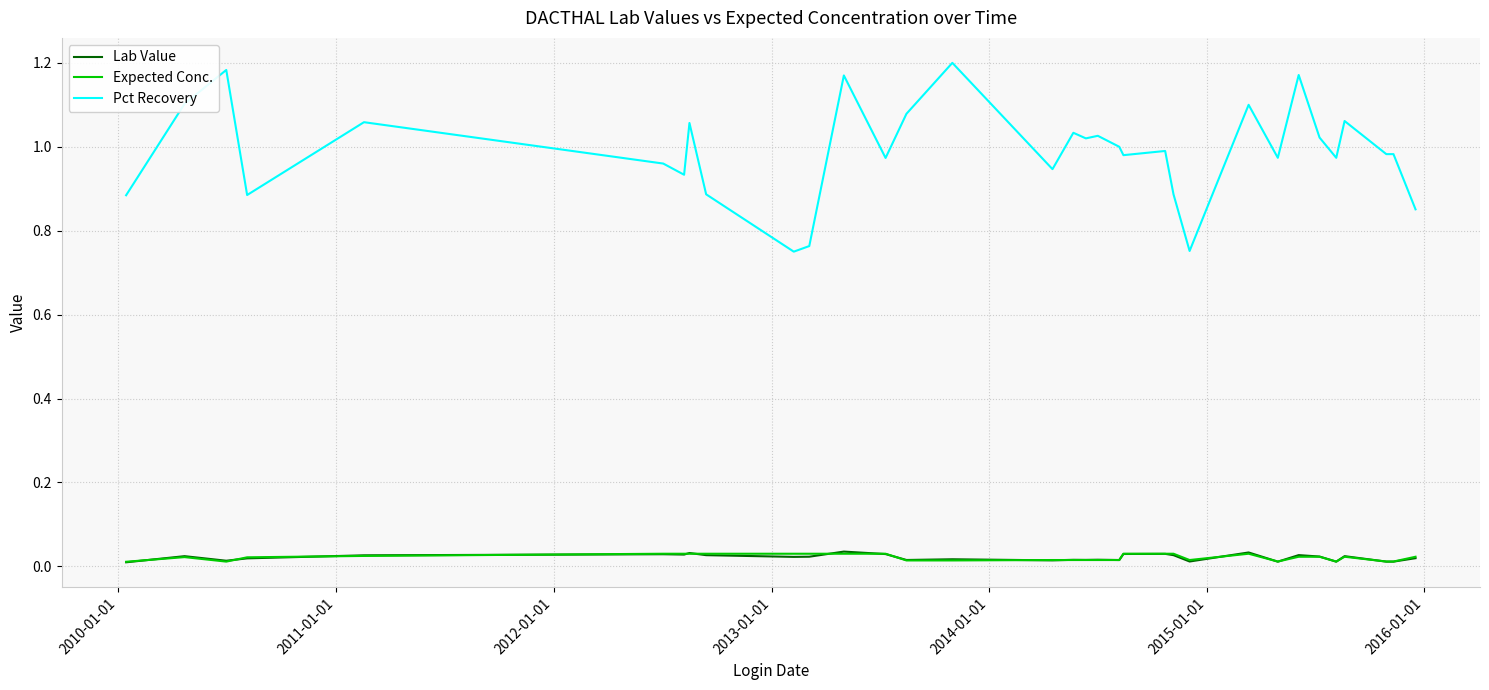

True or false: Expected Conc. and Pct Recovery intersect in this chart.

False